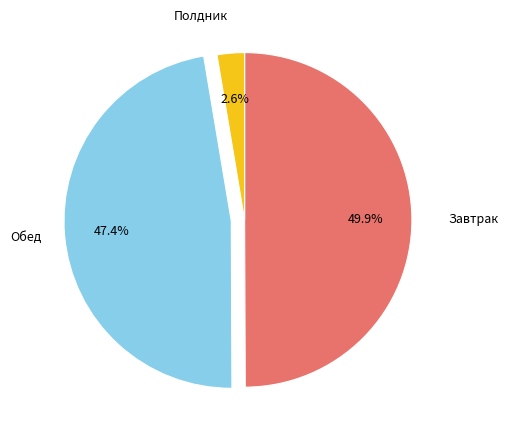

How many slices are in this pie chart?

3